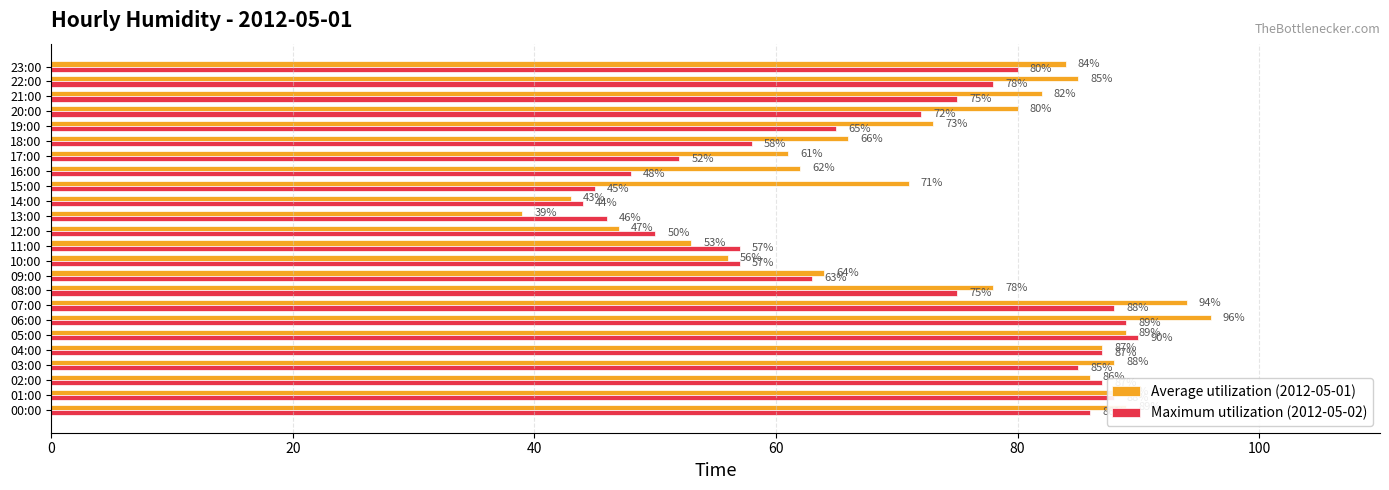

List the series in order of their peak value, highest first.

Average utilization (2012-05-01), Maximum utilization (2012-05-02)